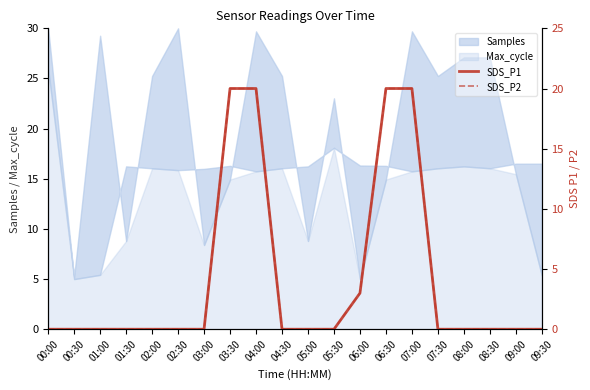

Count the SDS_P2 values in the range 0 to 3.

16